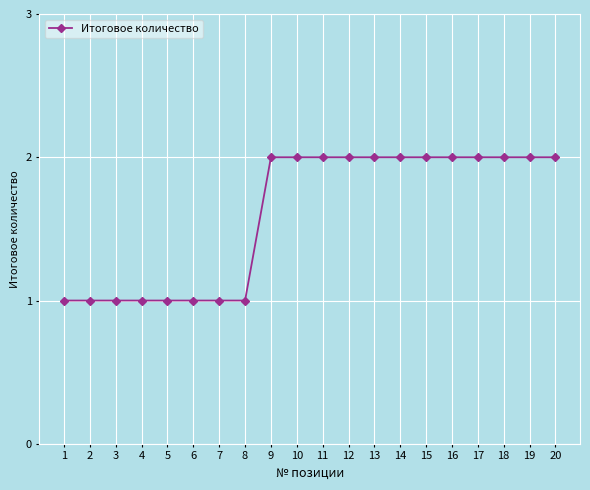

What is the sum of the values at 18 and 8?

3